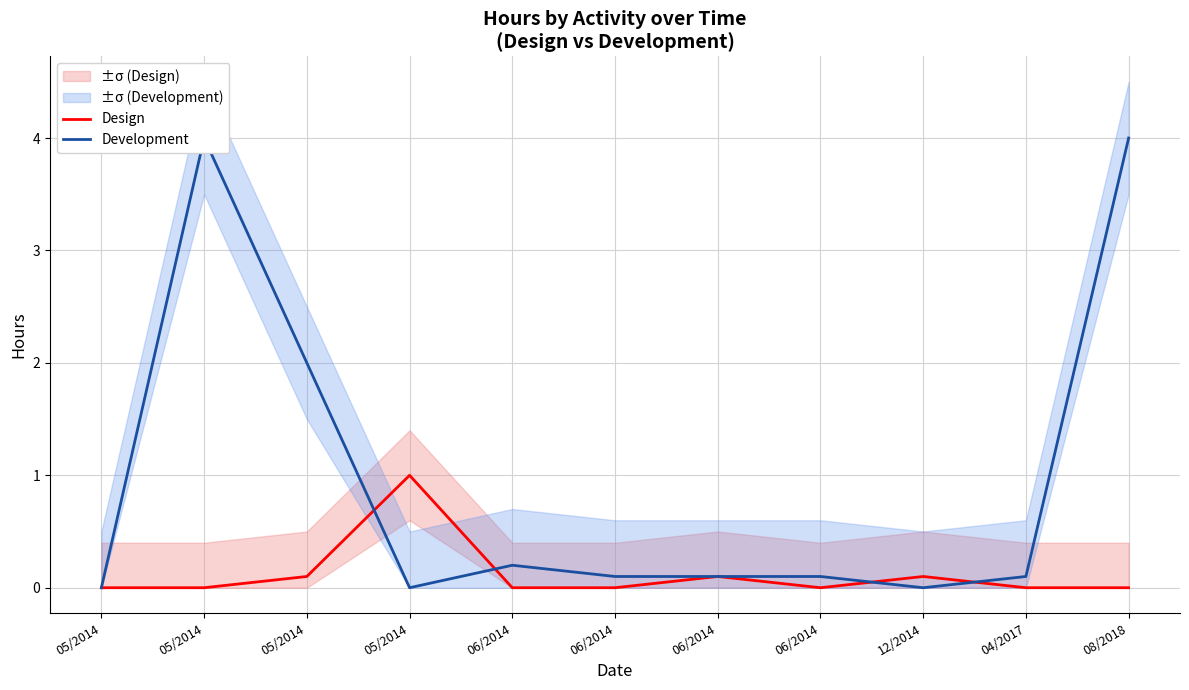

Reading left to right, transcribe all the data shown in this chart.

Design: 0.0	0.0	0.1	1.0	0.0	0.0	0.1	0.0	0.1	0.0	0.0
Development: 0.0	4.0	2.0	0.0	0.2	0.1	0.1	0.1	0.0	0.1	4.0